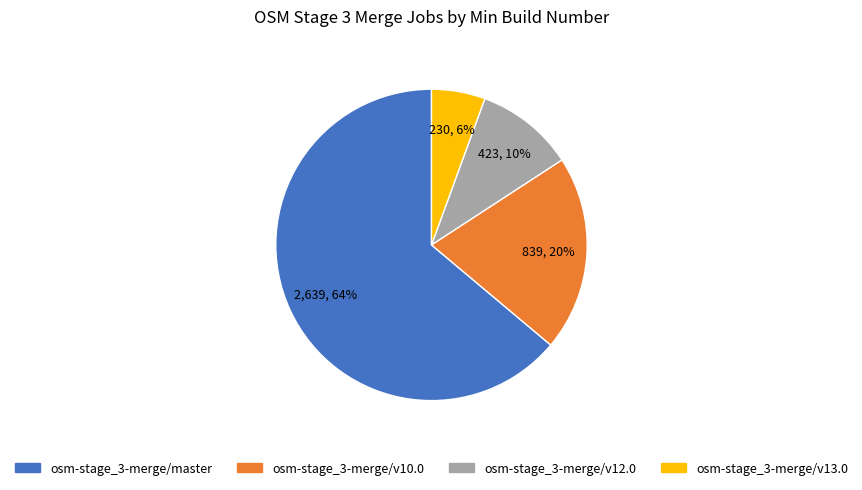

Which has a higher value, osm-stage_3-merge/v12.0 or osm-stage_3-merge/v10.0?

osm-stage_3-merge/v10.0